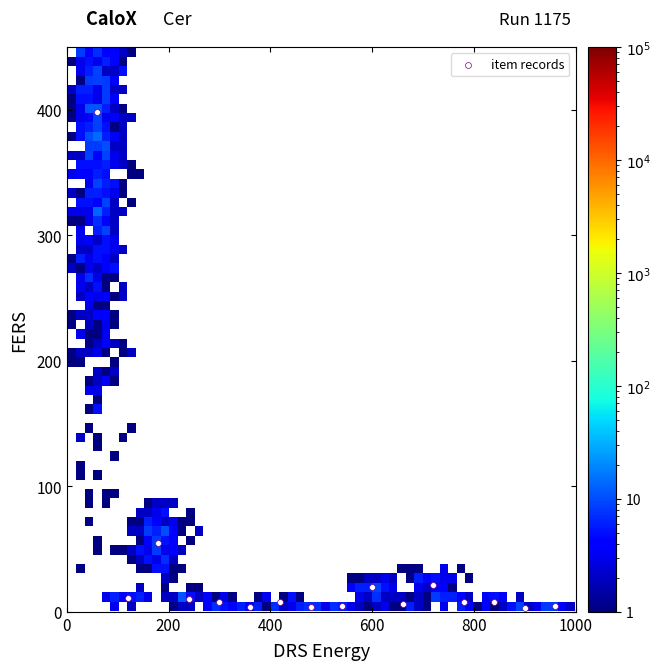

What is the range of X values (max minus min)?

900